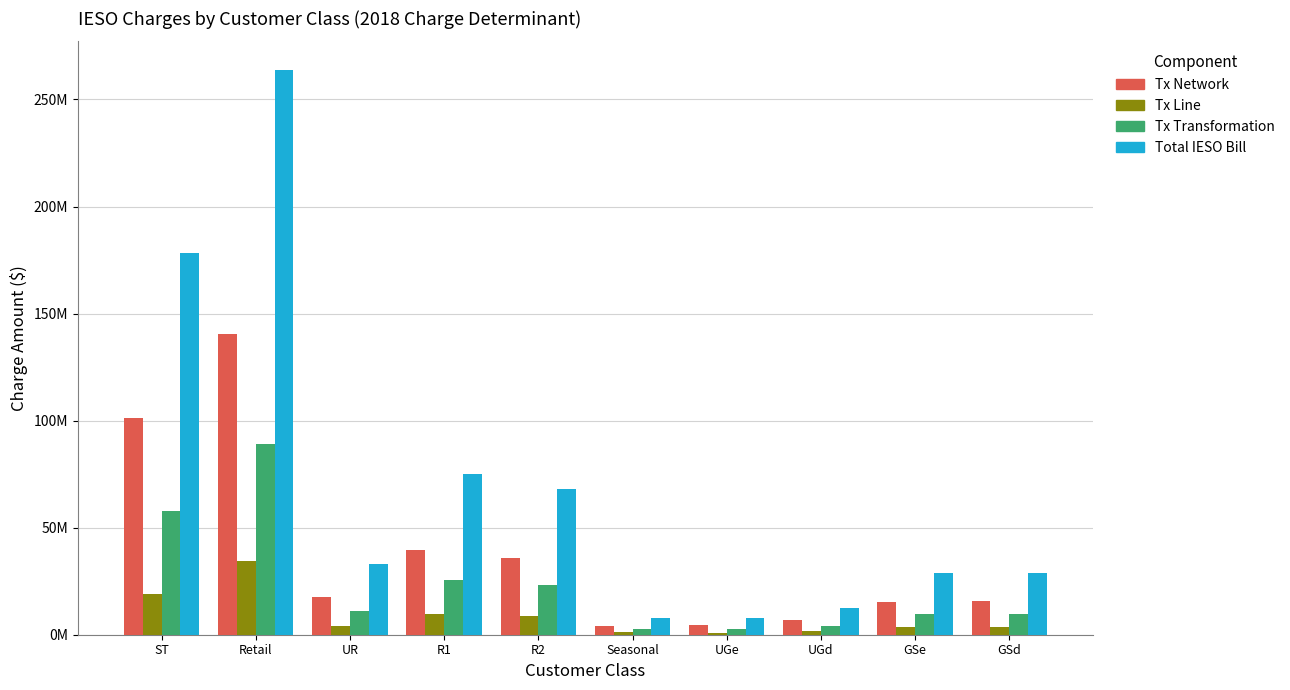

Are the bars horizontal?

No